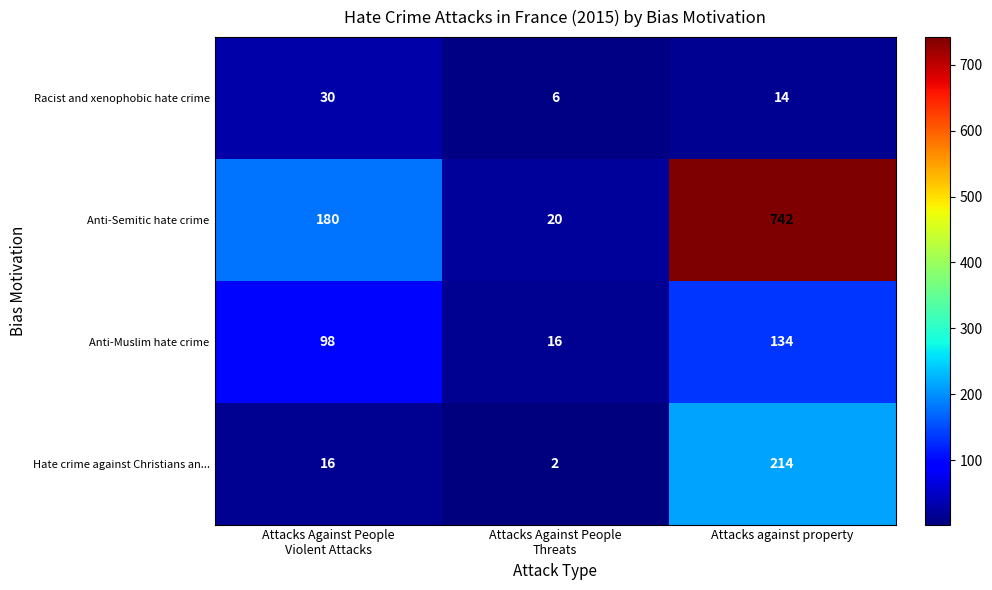

List the series in order of their peak value, lowest first.

Racist and xenophobic hate crime, Anti-Muslim hate crime, Hate crime against Christians an..., Anti-Semitic hate crime